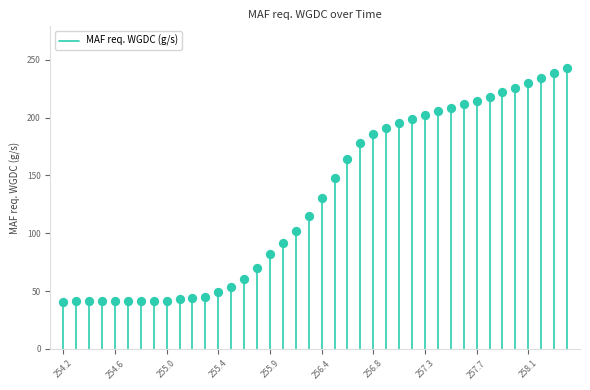

What Y value in the scatter plot is closest to 141?

148.2